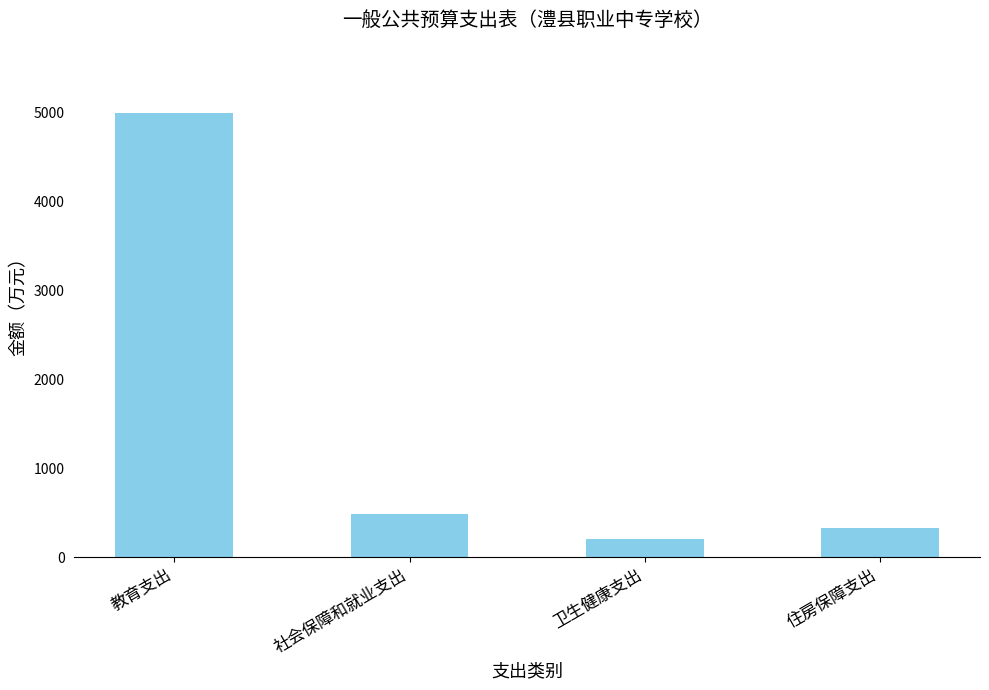

What is the sum of the values at 社会保障和就业支出 and 住房保障支出?

812.4